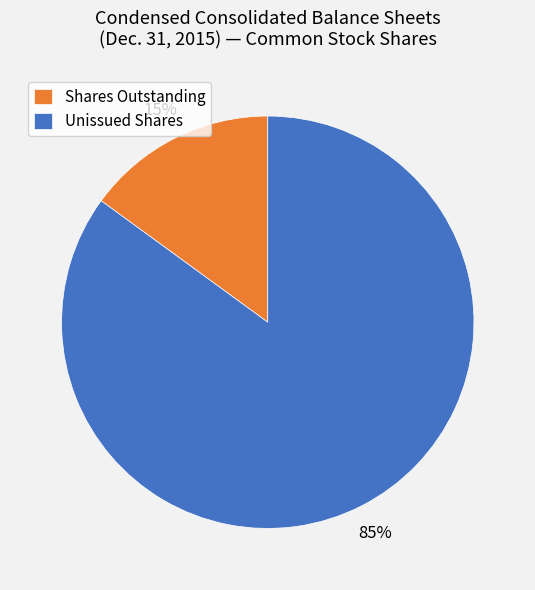

To the nearest percent, what percentage of the pie is Shares Outstanding?

15%